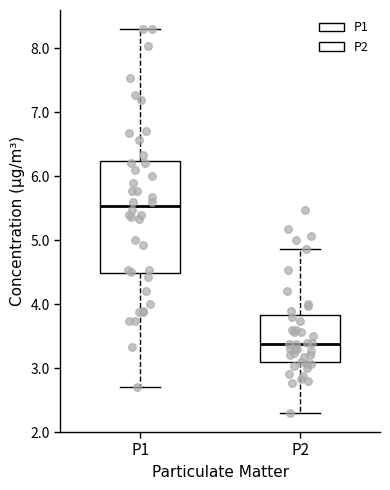

Reading left to right, read every box against the y-axis: the position of its median line, the range the box covers, and the ends of its whiskers. The values are not printed on the chart, so give them approximately, as read against the axis.

P1: median 5.5, box 4.5 to 6.2, whiskers 2.7 to 8.3
P2: median 3.4, box 3.1 to 3.8, whiskers 2.3 to 4.9